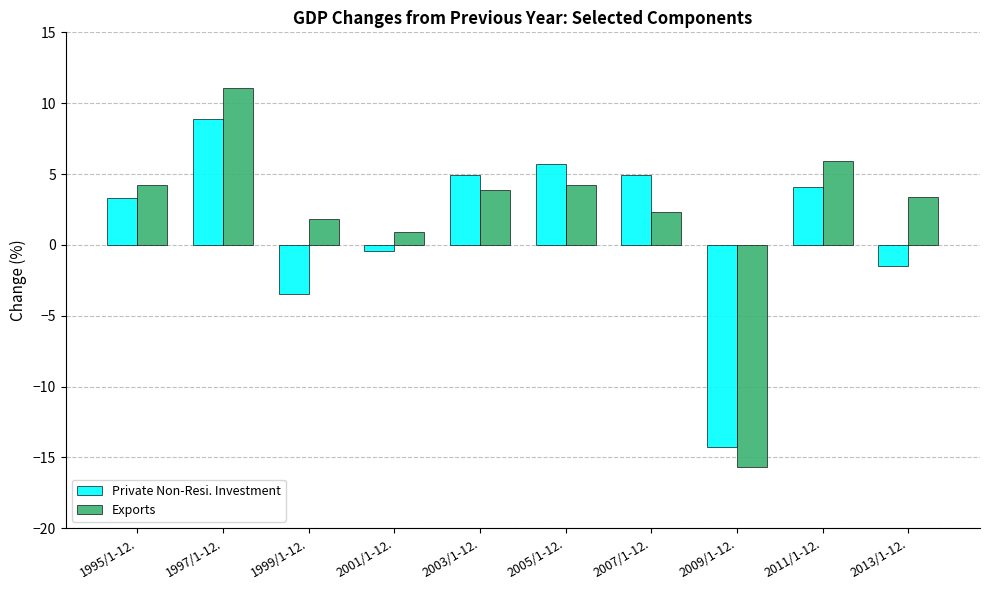

What is the highest value of the Exports series?

11.1